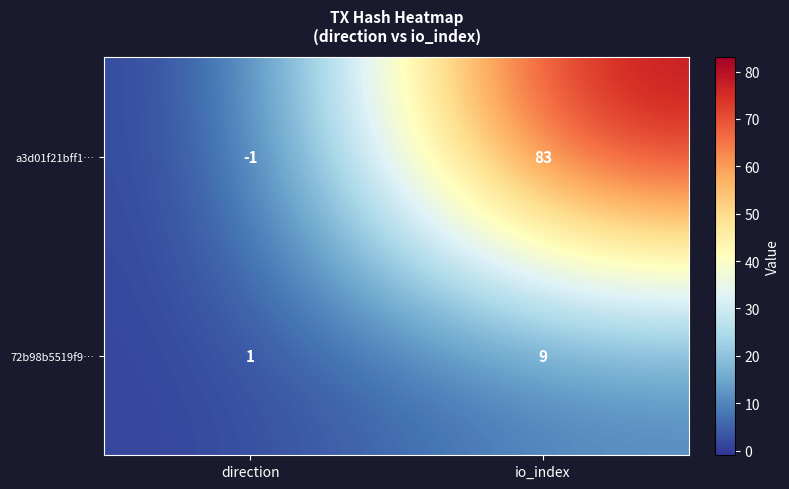

The a3d01f21bff1… series shows -1 at direction. True or false?

True